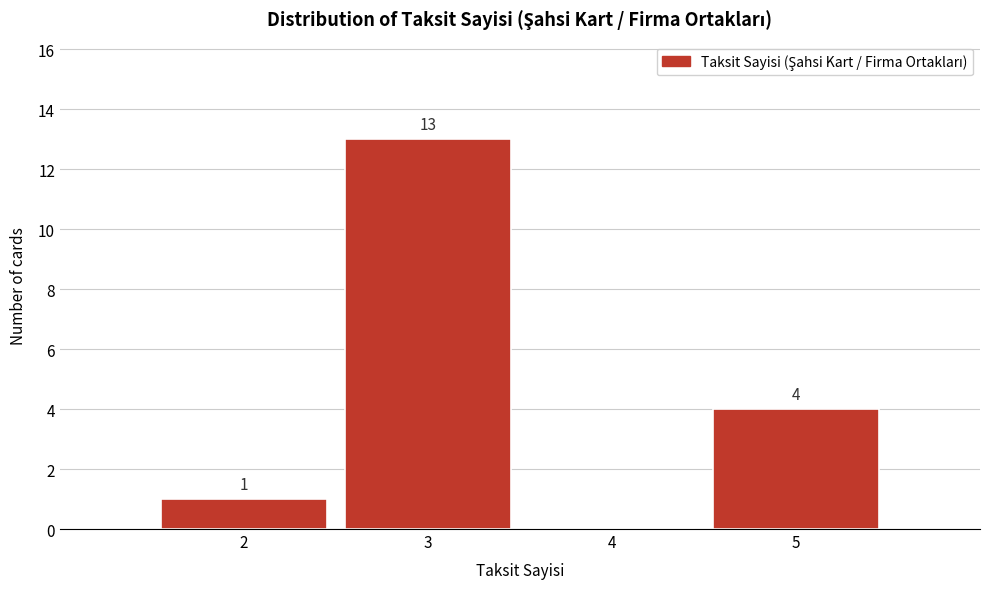

Which range on the x-axis has the tallest bar?

2.5 to 3.5